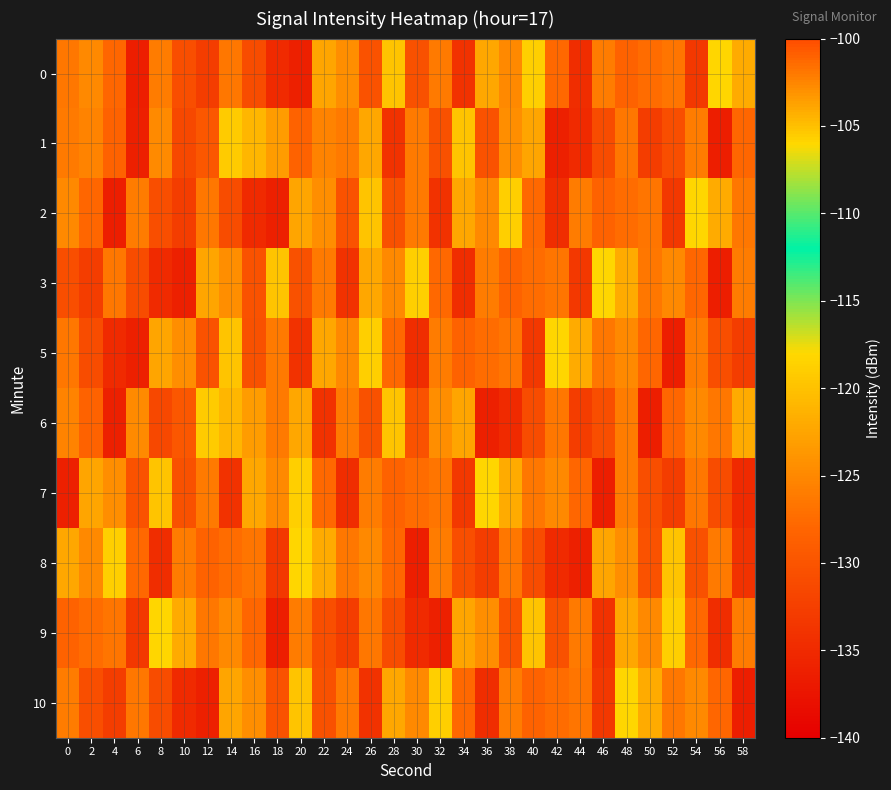

Which label corresponds to the smallest value in the chart?

6